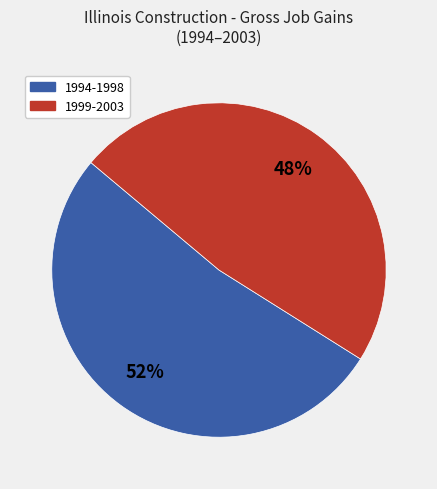

To the nearest percent, what is the difference between the largest and smallest slice percentages?

4%